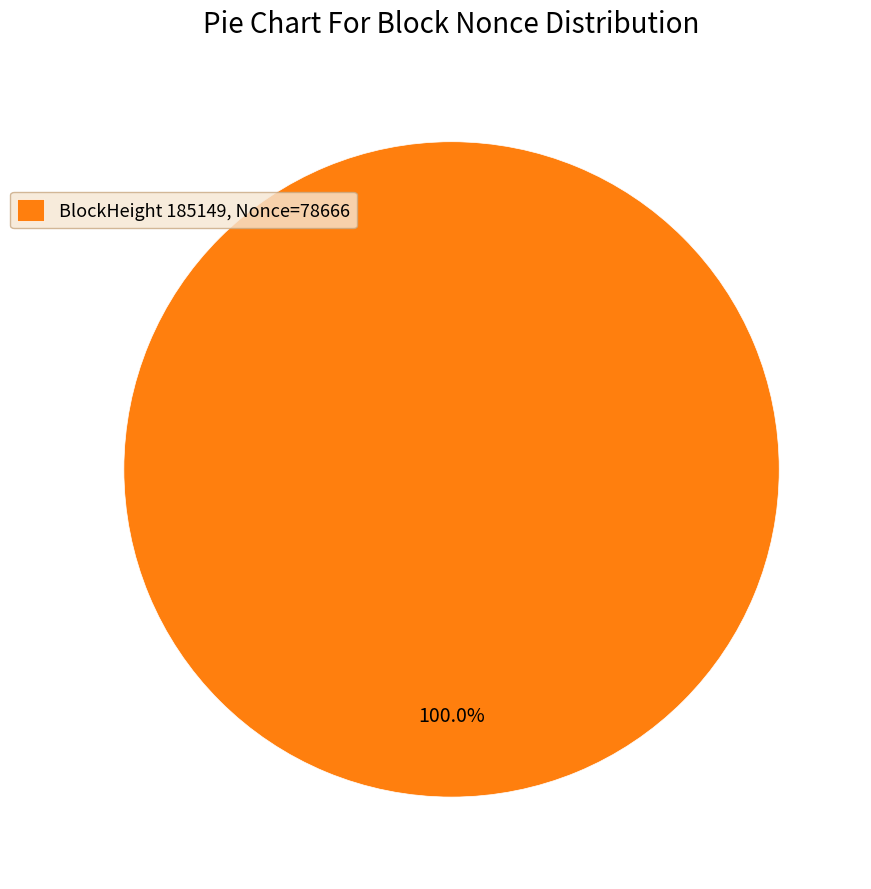

Rank the categories by value from lowest to highest.

BlockHeight 185149, Nonce=78666